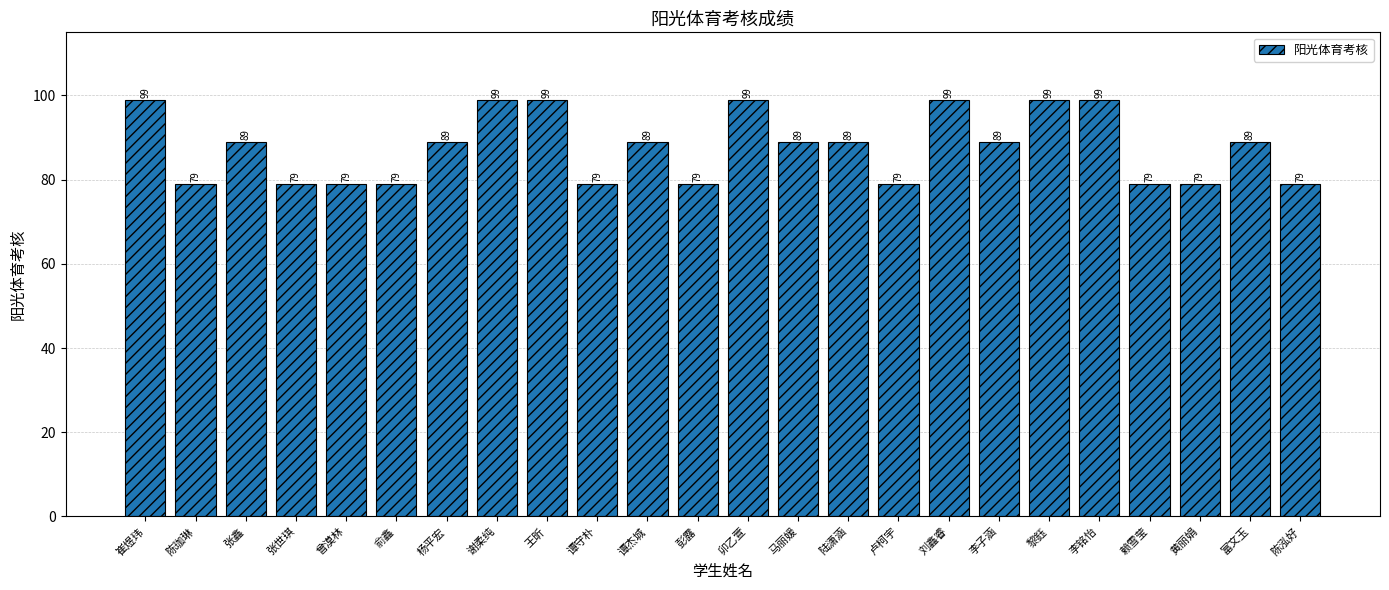

What is the average value?

88